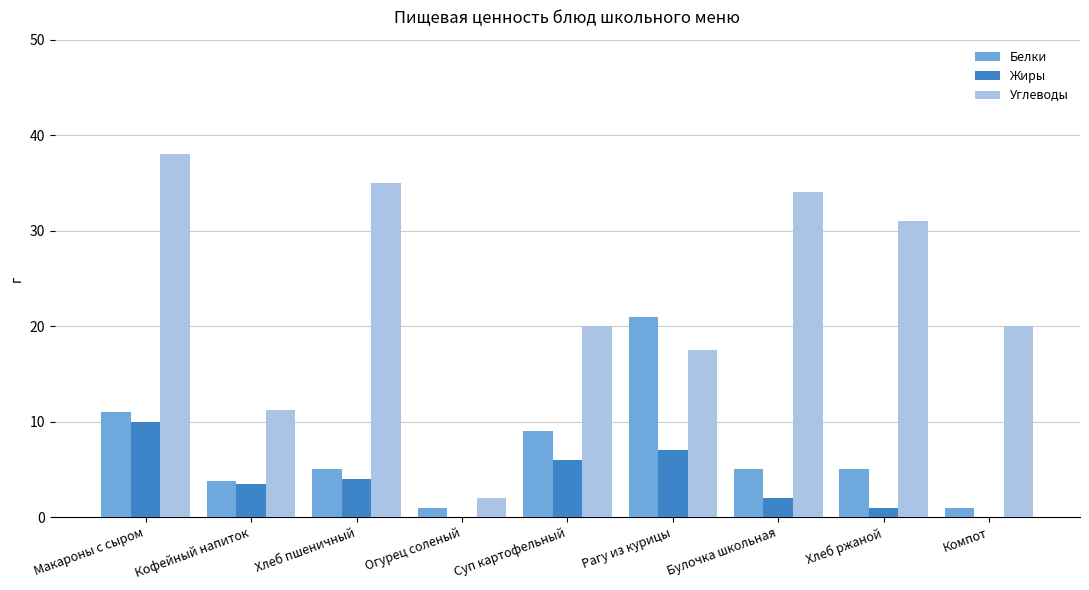

What is the total value across all series at Булочка школьная?

41.0